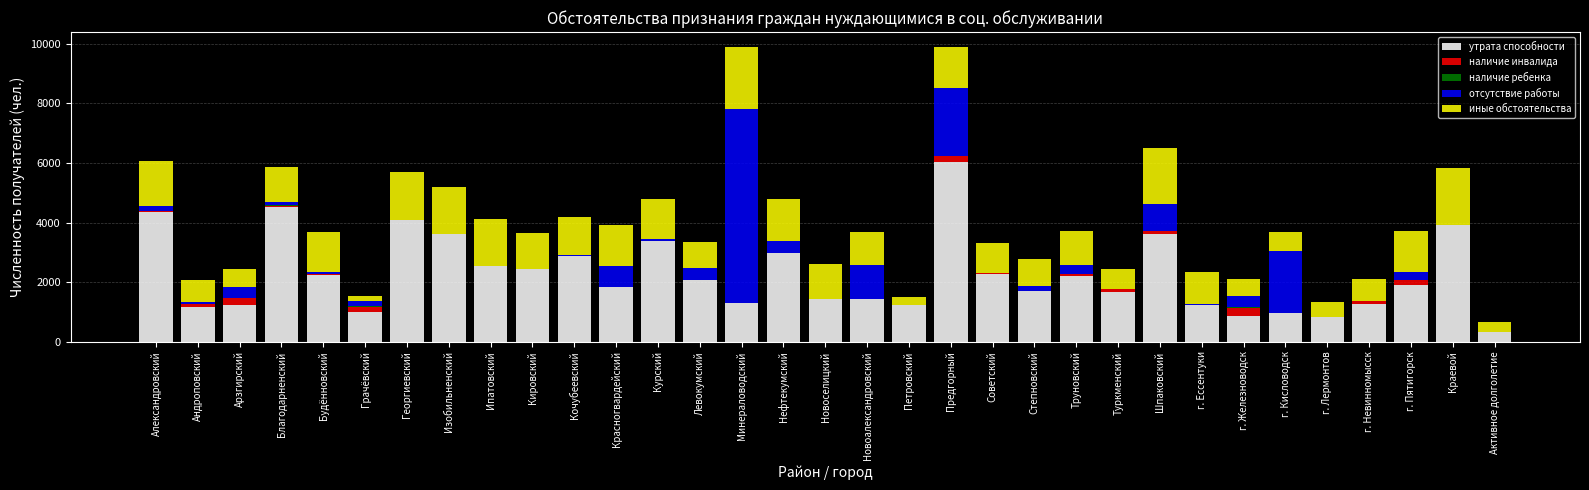

What is the total value across all series at Красногвардейский?

3920